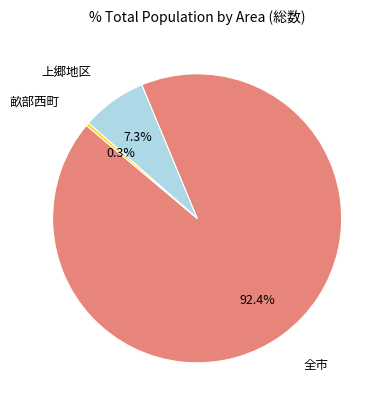

Does 畝部西町 account for over 50% of the chart?

No